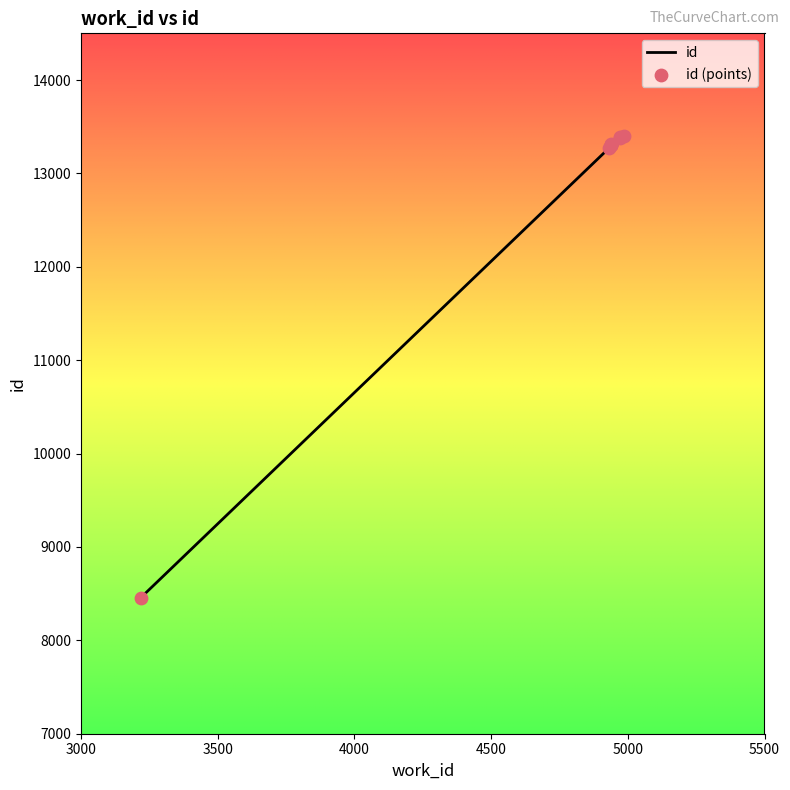

Which series contains the lowest Y value?

id